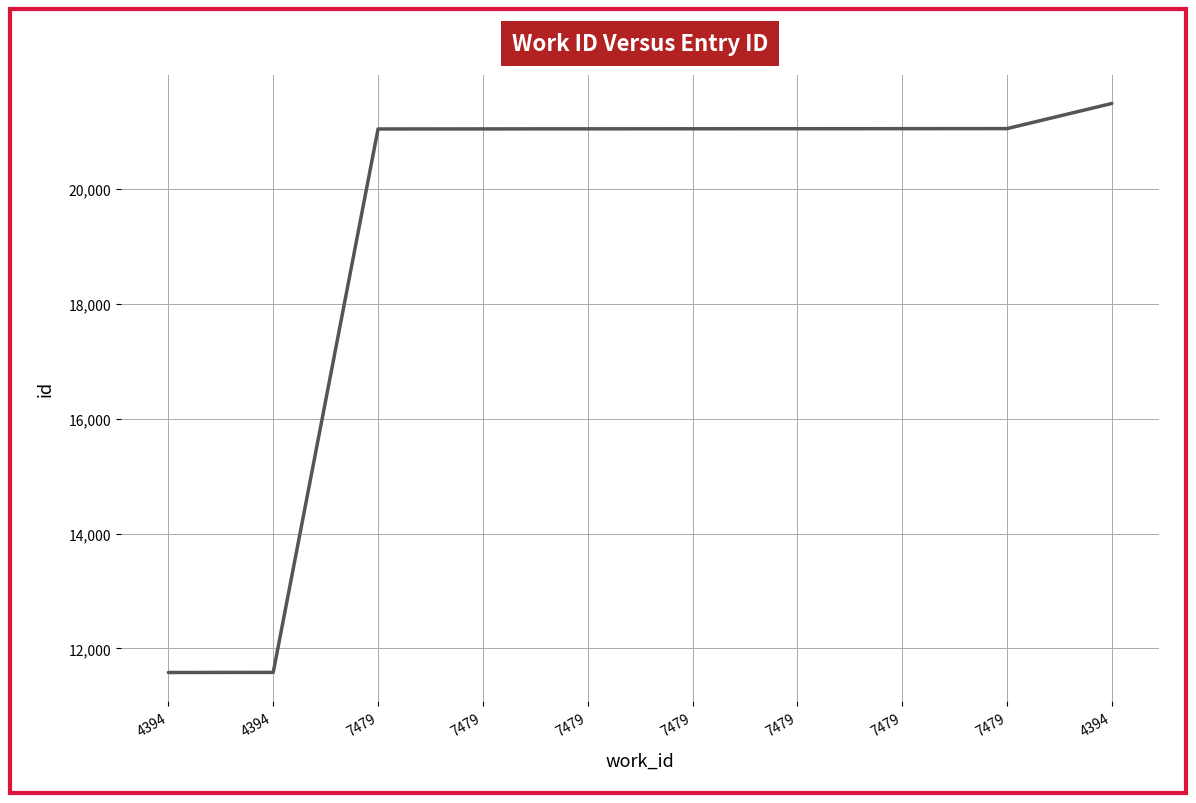

True or false: the data shows 29859 at 7479.

False